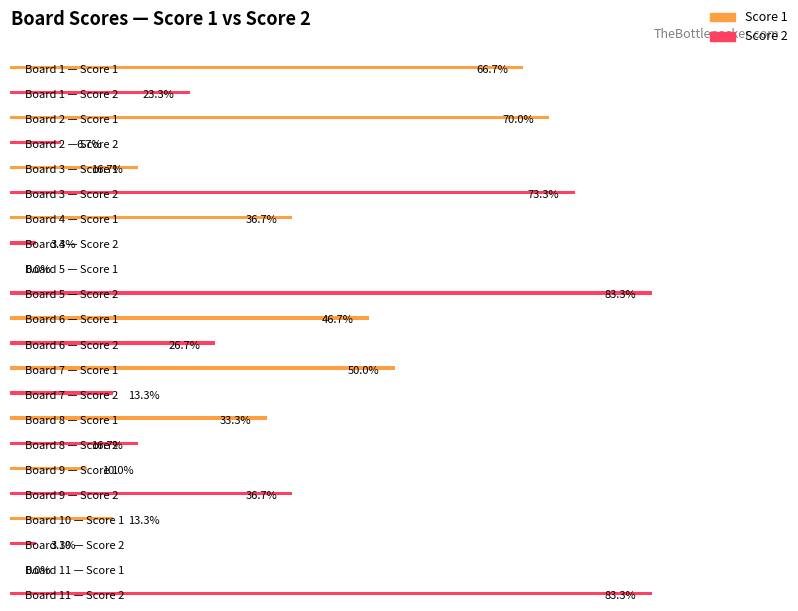

What are all the series names shown in the legend?

Score 1, Score 2